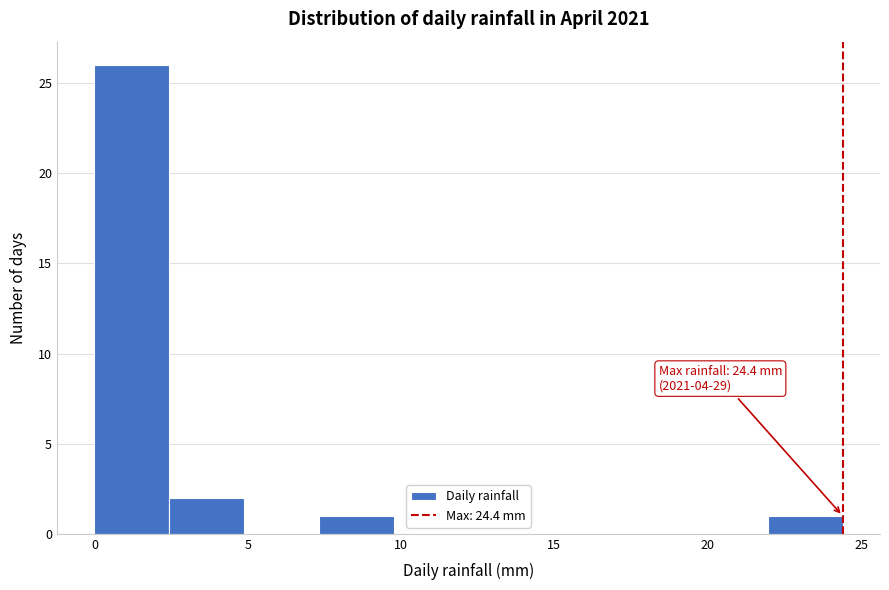

Which range on the x-axis has the tallest bar?

0.0 to 2.5